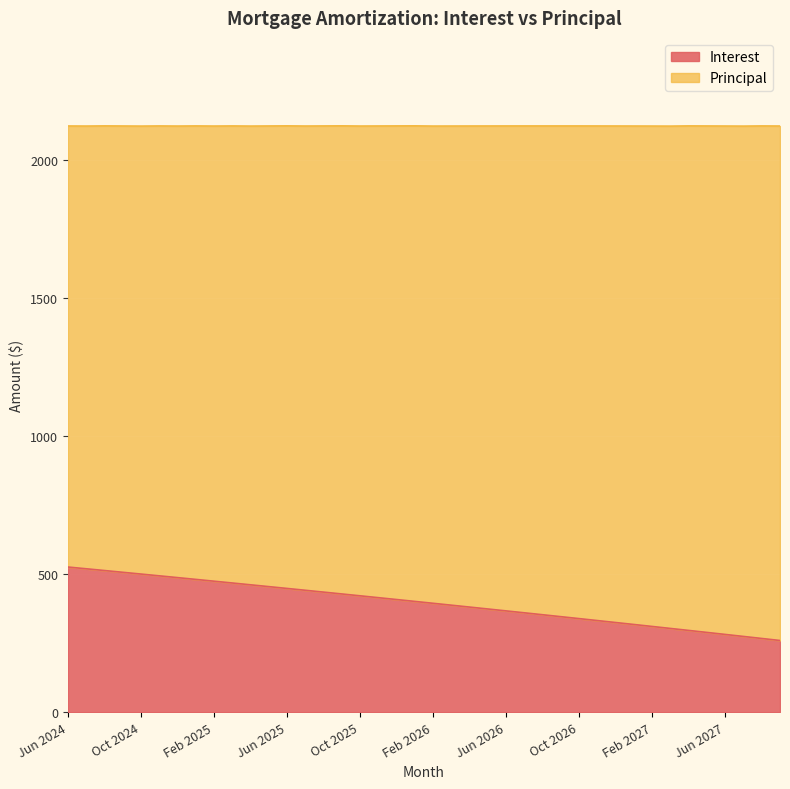

Reading right to left, transcribe all the data shown in this chart.

Sep 2027=259.6	Aug 2027=266.9	Jul 2027=274.2	Jun 2027=281.5	May 2027=288.8	Apr 2027=296.0	Mar 2027=303.2	Feb 2027=310.4	Jan 2027=317.6	Dec 2026=324.7	Nov 2026=331.8	Oct 2026=338.9	Sep 2026=345.9	Aug 2026=352.9	Jul 2026=359.9	Jun 2026=366.8	May 2026=373.8	Apr 2026=380.7	Mar 2026=387.5	Feb 2026=394.4	Jan 2026=401.2	Dec 2025=408.0	Nov 2025=414.8	Oct 2025=421.5	Sep 2025=428.2	Aug 2025=434.9	Jul 2025=441.5	Jun 2025=448.2	May 2025=454.8	Apr 2025=461.4	Mar 2025=467.9	Feb 2025=474.4	Jan 2025=480.9	Dec 2024=487.4	Nov 2024=493.9	Oct 2024=500.3	Sep 2024=506.7	Aug 2024=513.1	Jul 2024=519.4	Jun 2024=525.8